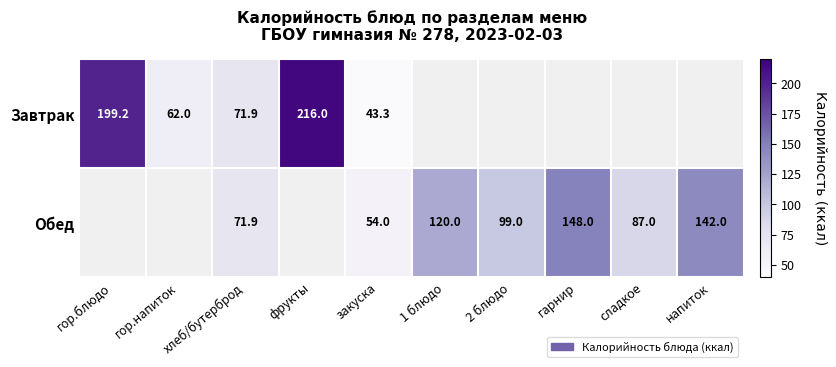

The value of Обед at 1 блюдо is 120.0. True or false?

True